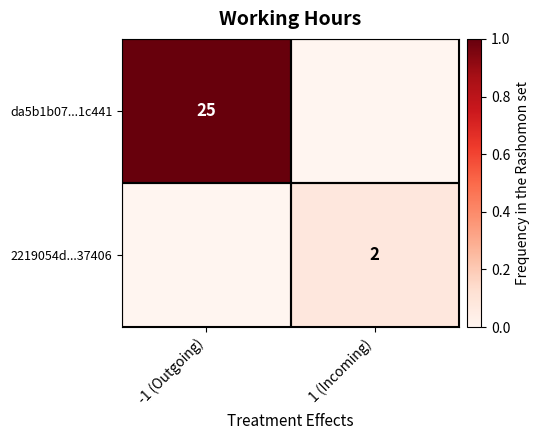

Which label corresponds to the smallest value in the chart?

1 (Incoming)